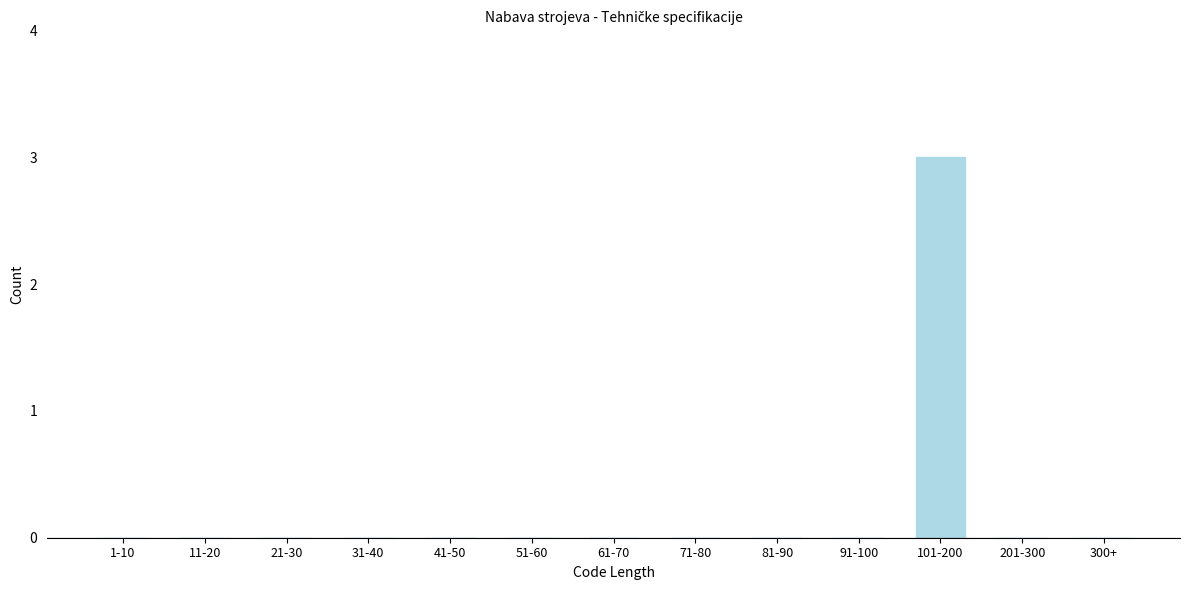

Reading left to right, list all the values displayed in this chart.

1-10=0	11-20=0	21-30=0	31-40=0	41-50=0	51-60=0	61-70=0	71-80=0	81-90=0	91-100=0	101-200=3	201-300=0	300+=0